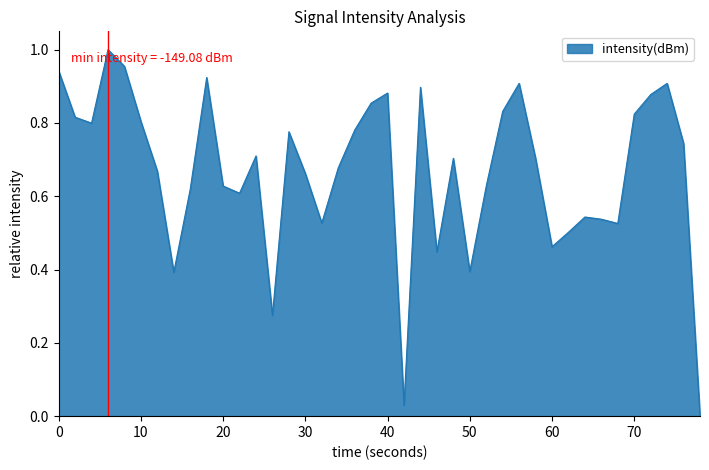

How many lines are shown in the chart?

1